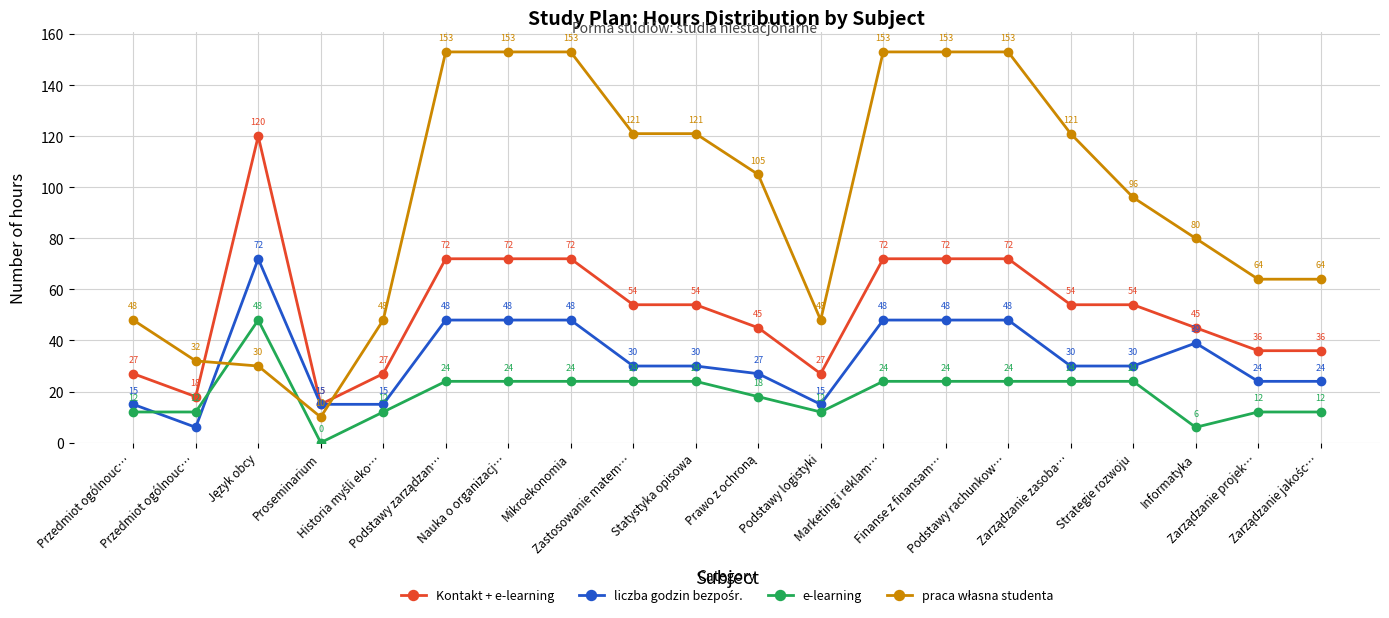

What is the total value across all series at Podstawy logistyki?

102